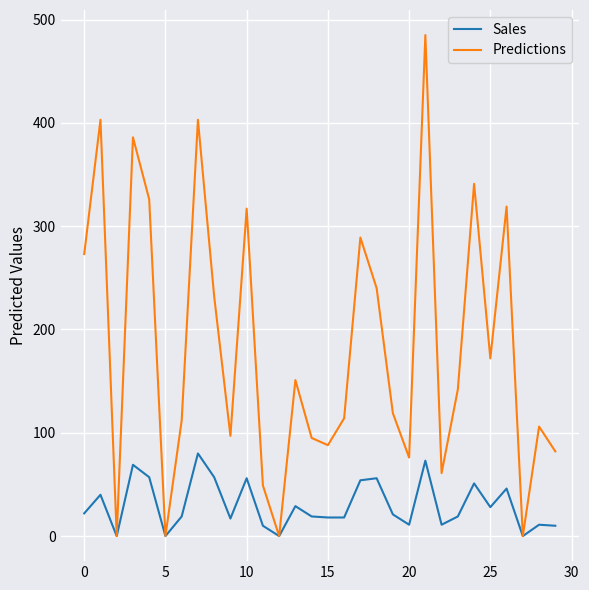

What is the greatest value displayed?

485